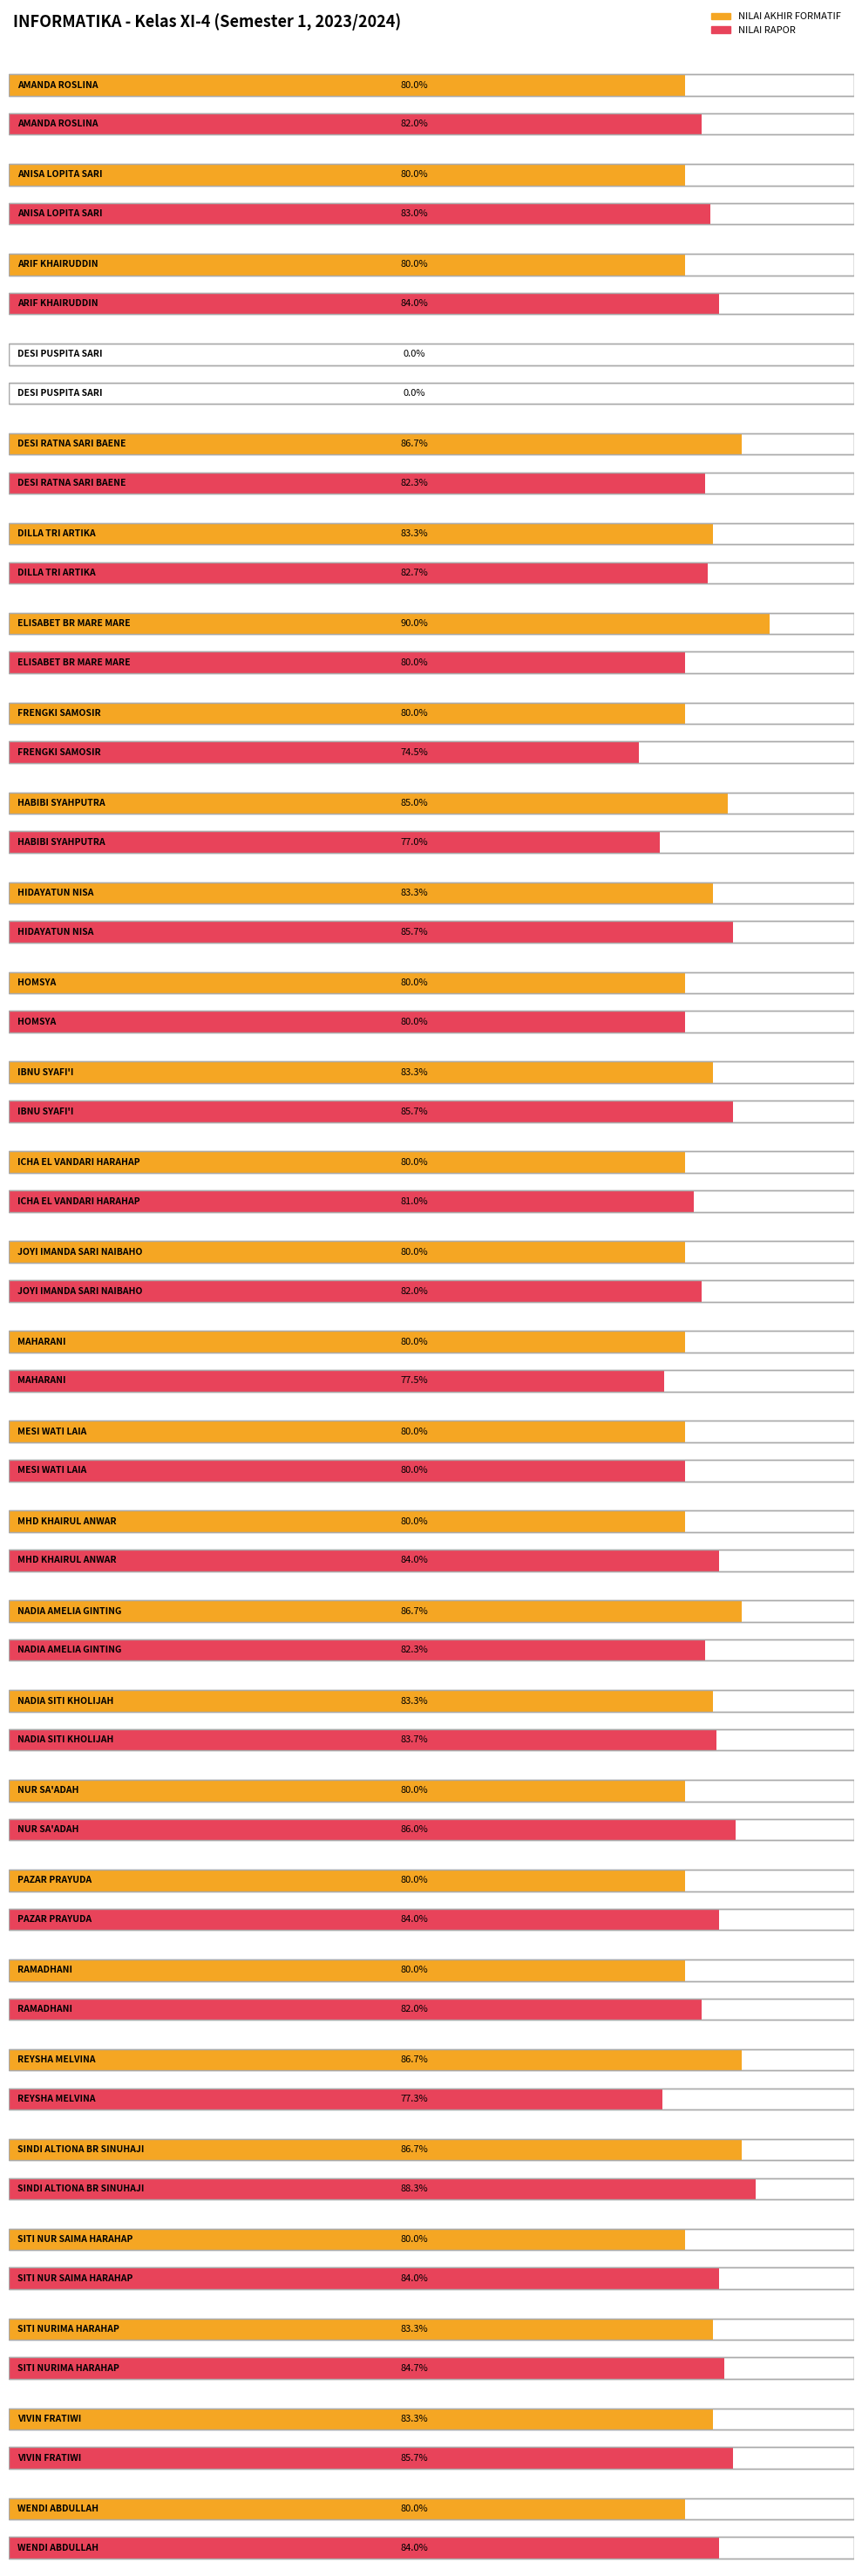

List the series in order of their overall mean, lowest first.

NILAI AKHIR FORMATIF, NILAI RAPOR